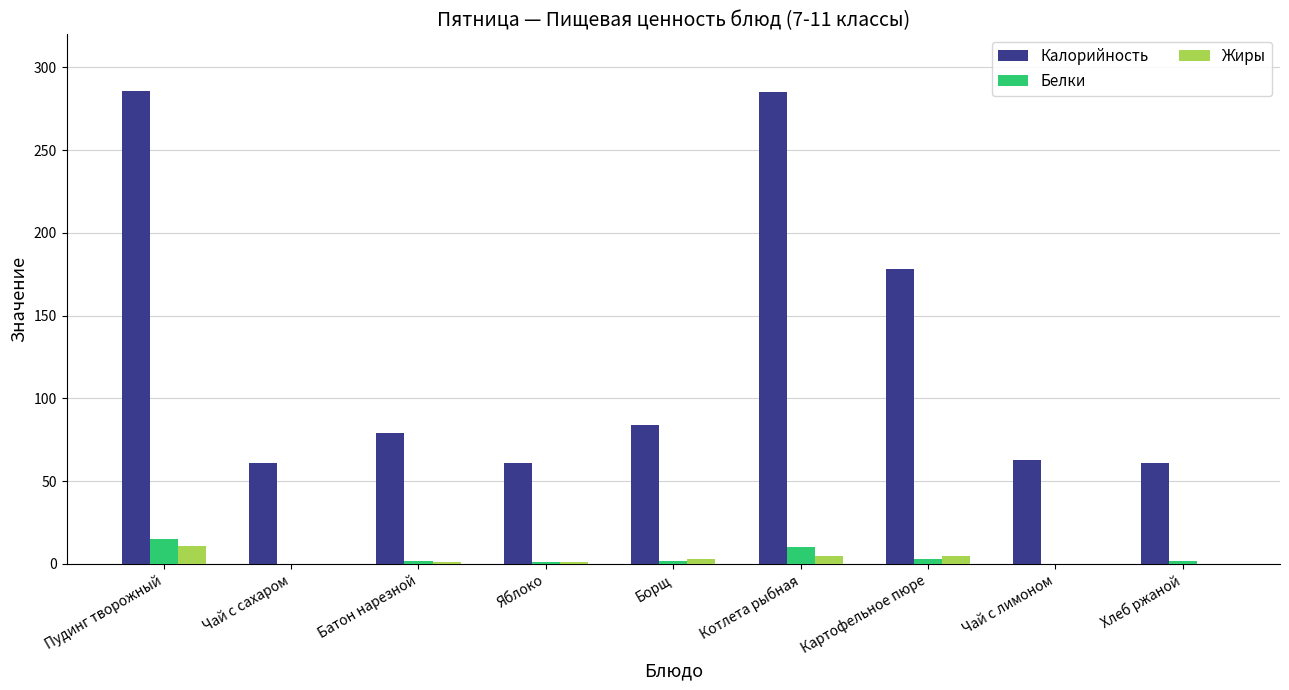

True or false: Белки has a value of 0 at Чай с сахаром.

True